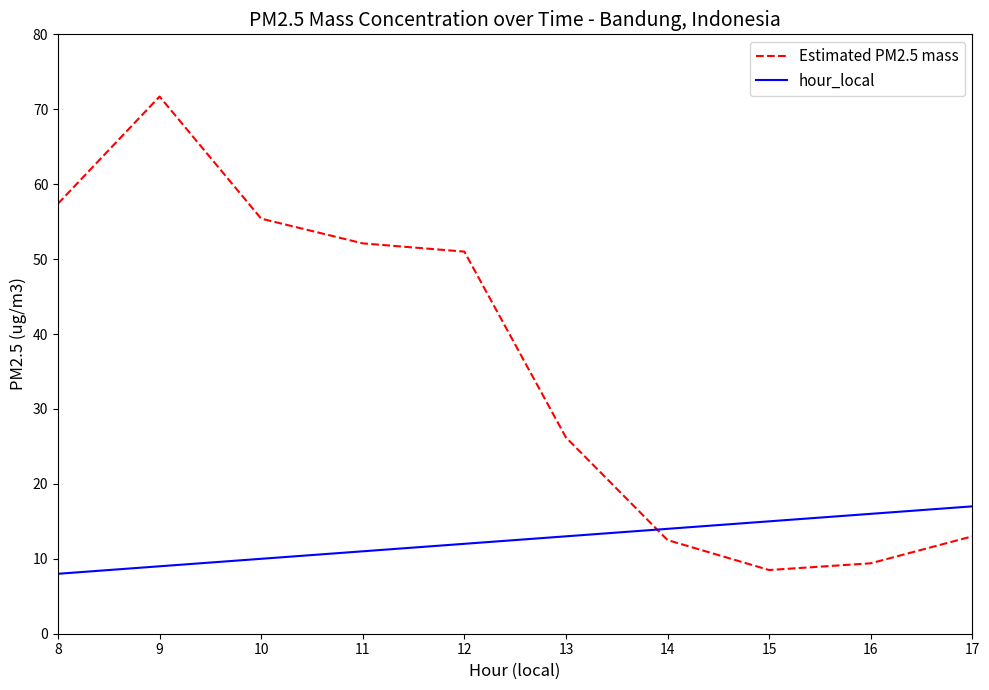

Rank the series by their maximum value, from lowest to highest.

hour_local, Estimated PM2.5 mass